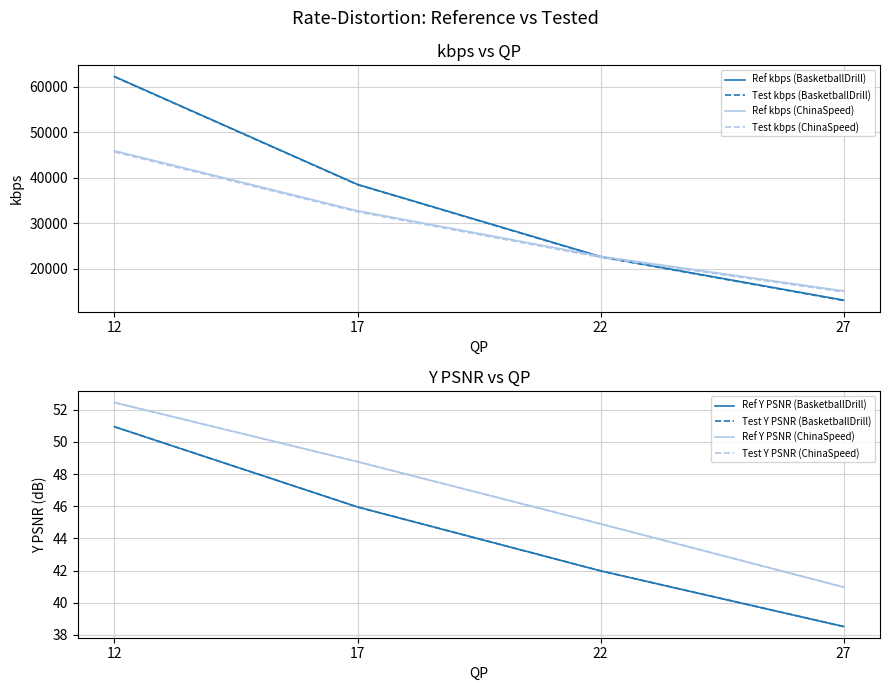

Is it true that Test Y psnr equals 56309.1 at 17?

False